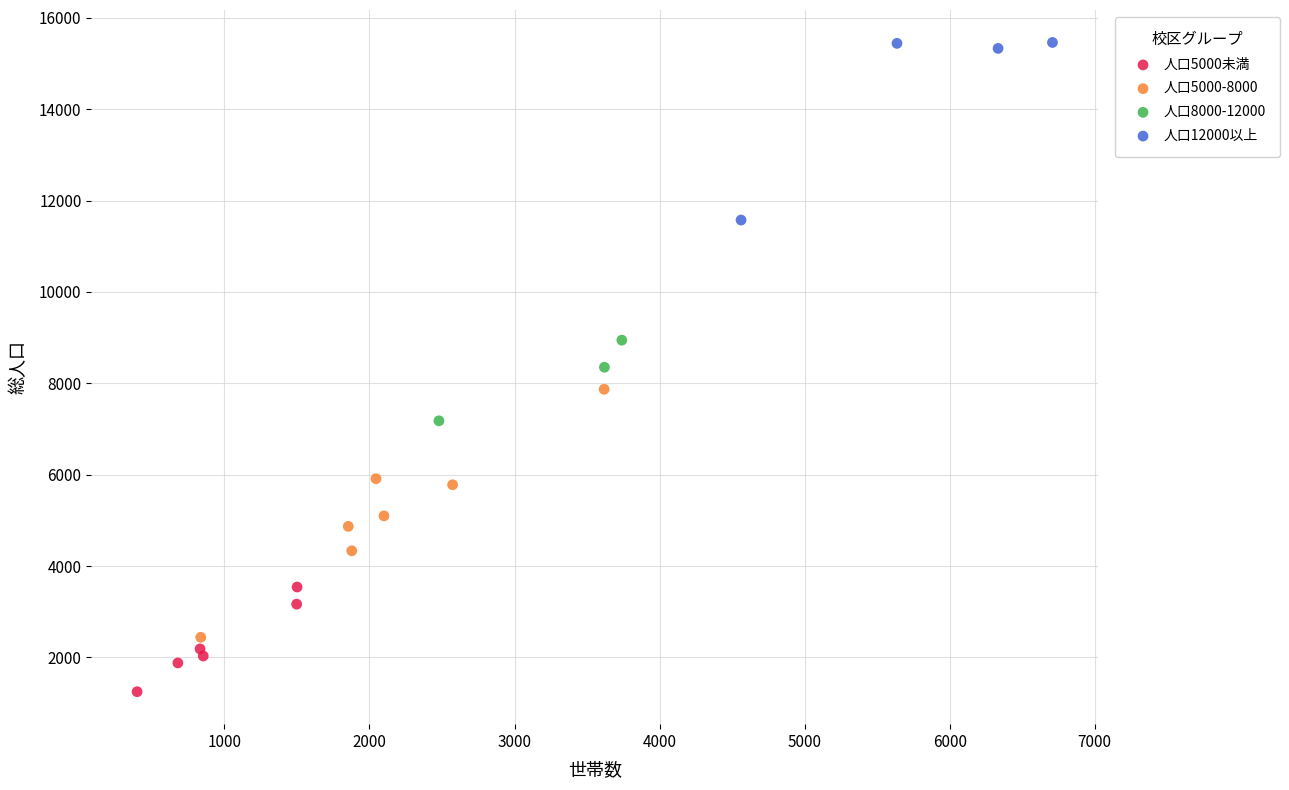

Which series reaches the maximum Y coordinate?

人口12000以上